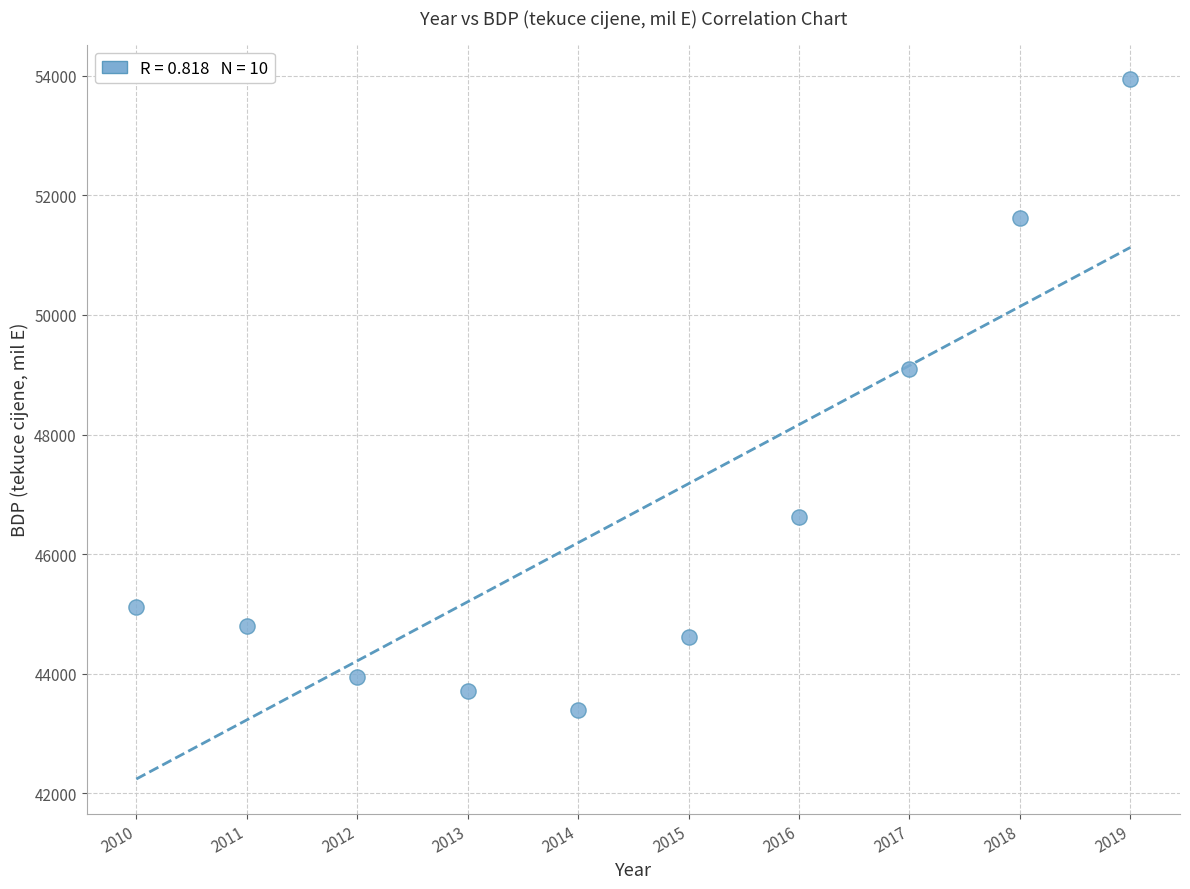

What is the average X value?

2014.5